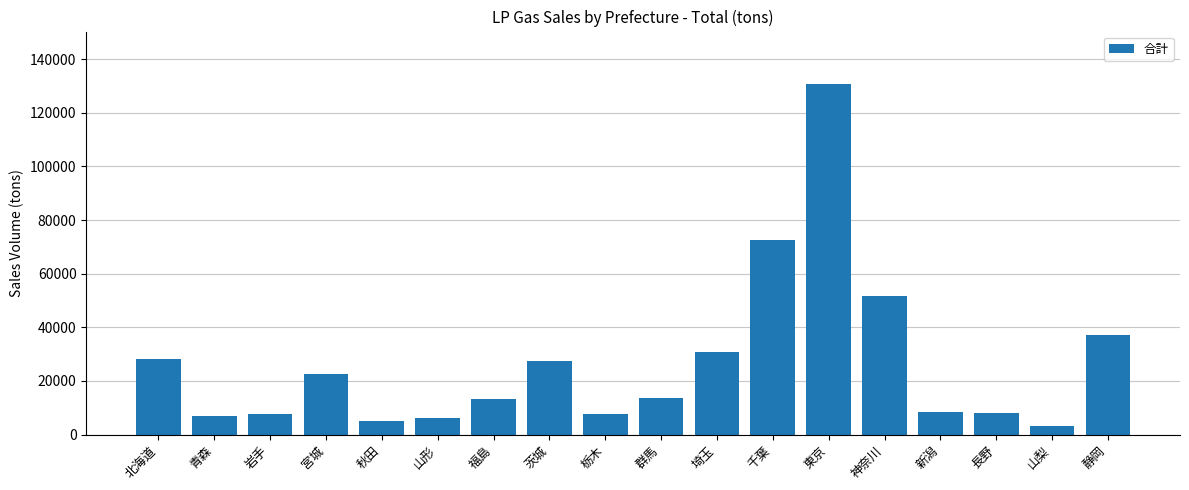

Which category has the highest value across all series?

東京